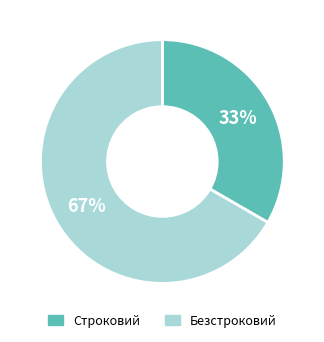

To the nearest percent, what is the combined percentage of Безстроковий and Строковий?

100%